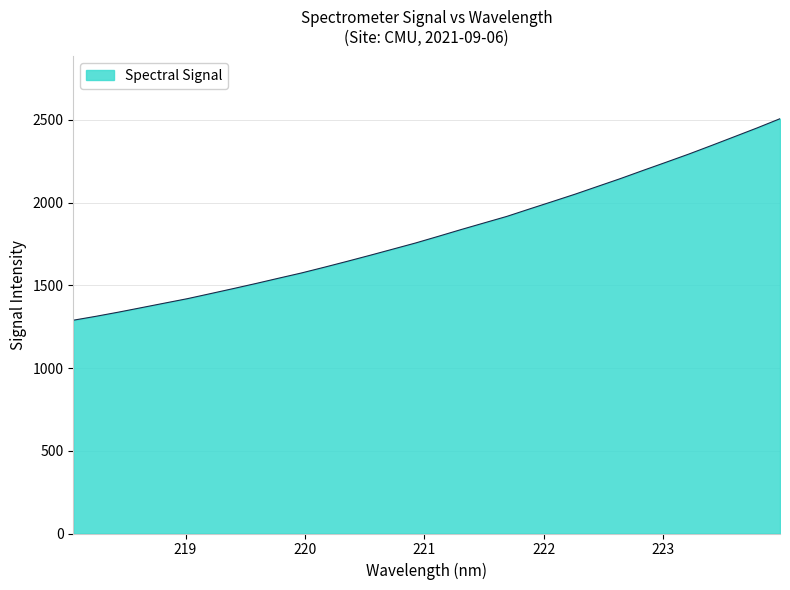

How many values are below 1796?

16